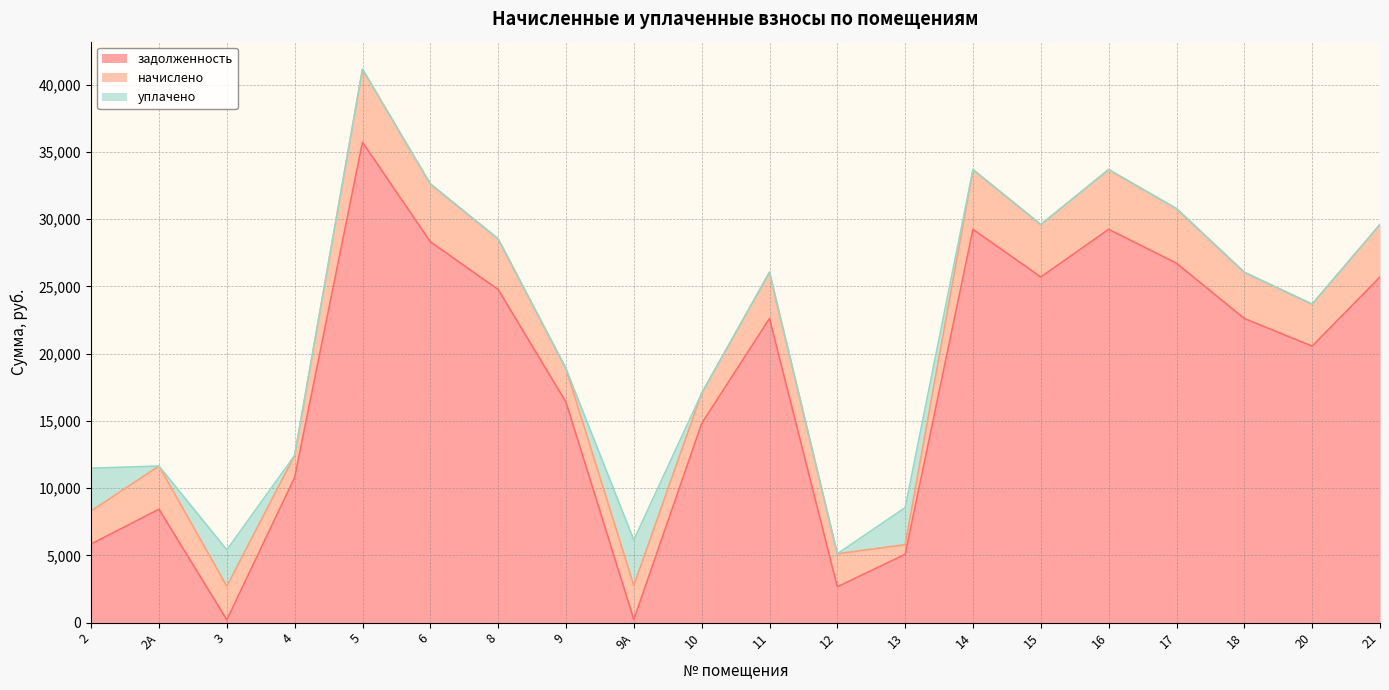

At which label does начислено reach its peak?

5